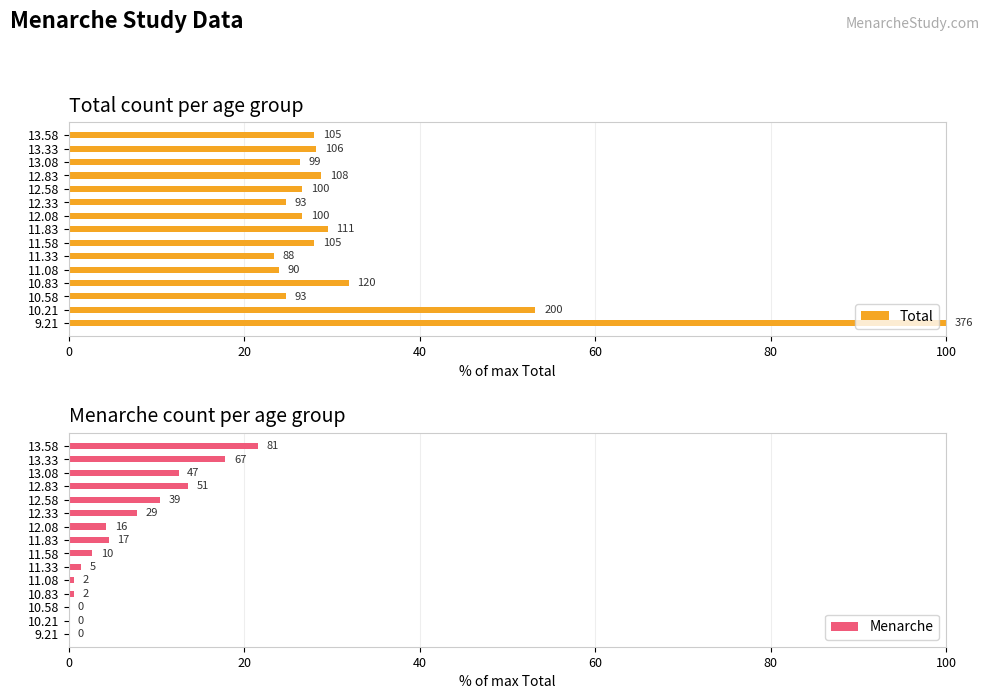

True or false: Total has a value of 15.4 at 10.58.

False